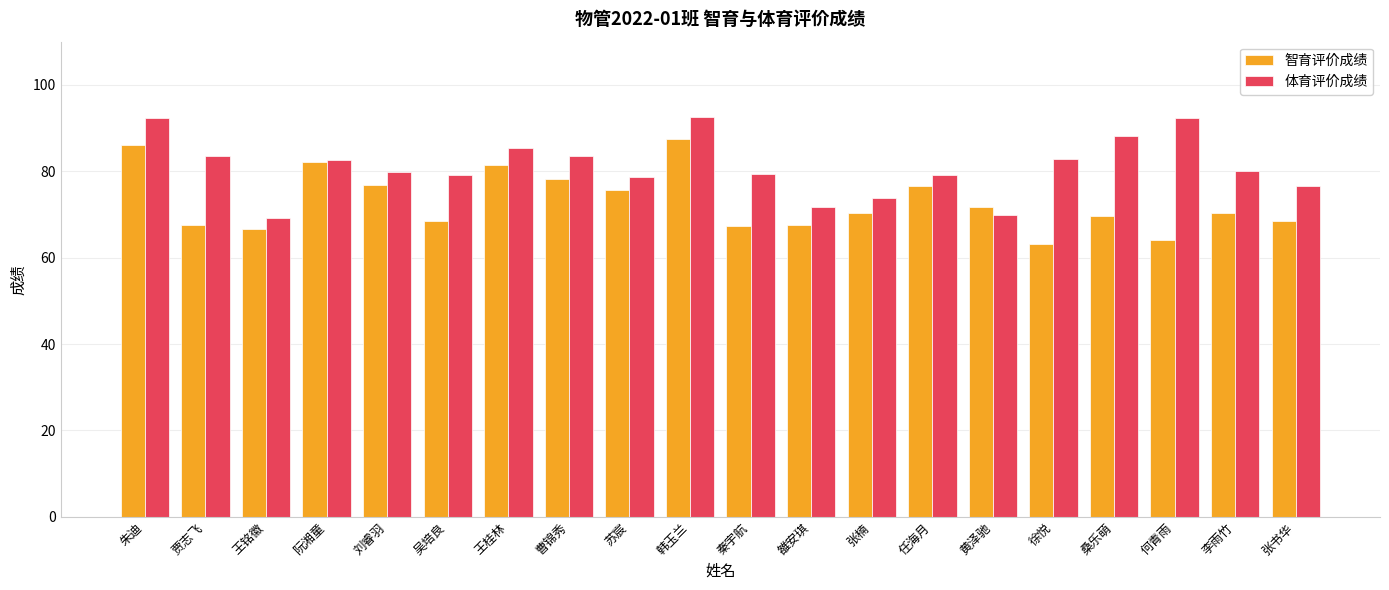

What is the label of the 10th bar from the left?

韩玉兰